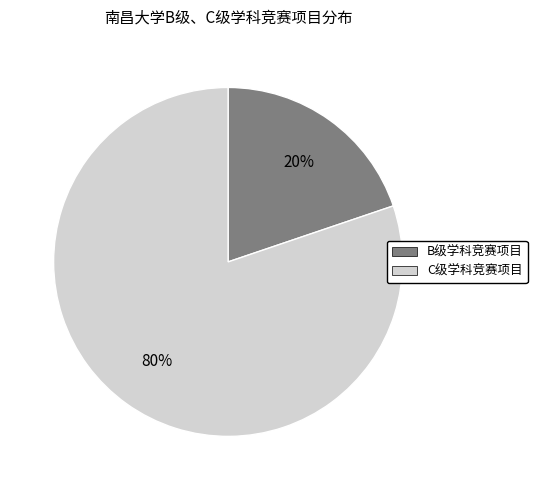

To the nearest percent, what is the combined percentage of B级学科竞赛项目 and C级学科竞赛项目?

100%